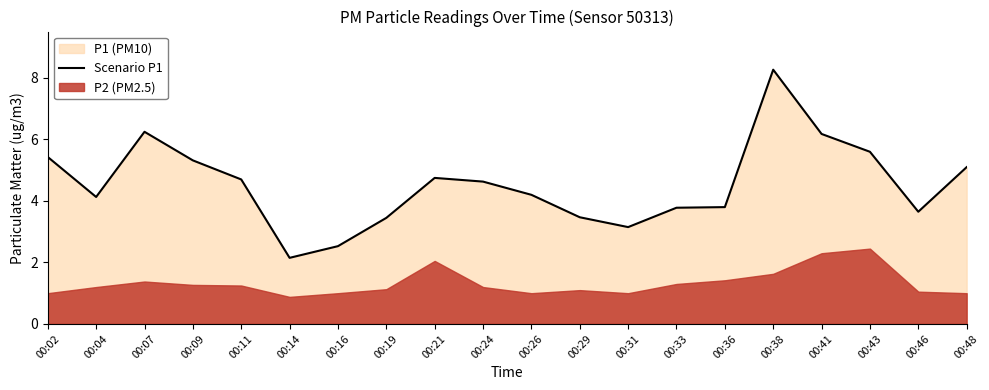

At which category does the chart reach its peak across all series?

00:38